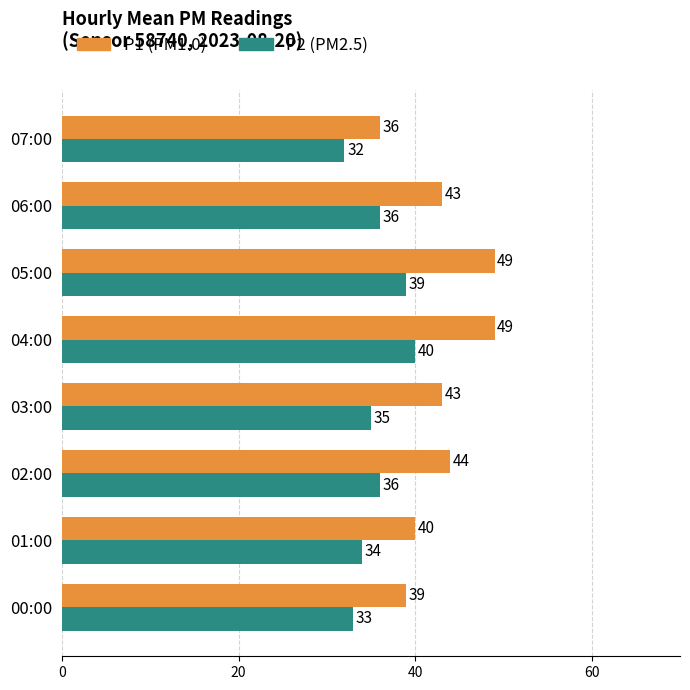

What is the smallest value displayed?

32